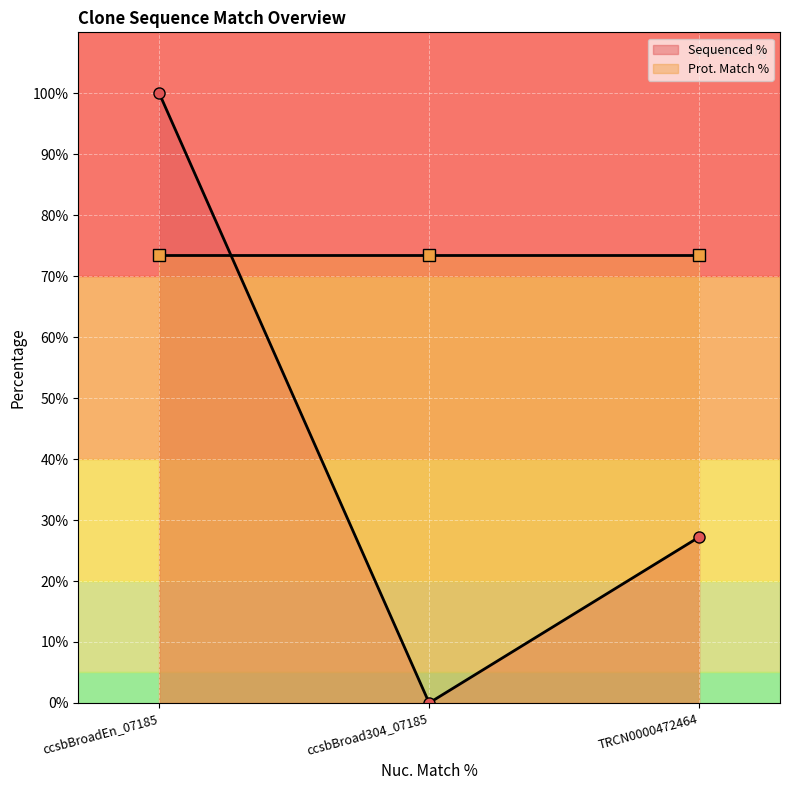

What is the sum of the Sequenced % line values at ccsbBroad304_07185 and TRCN0000472464?

27.2